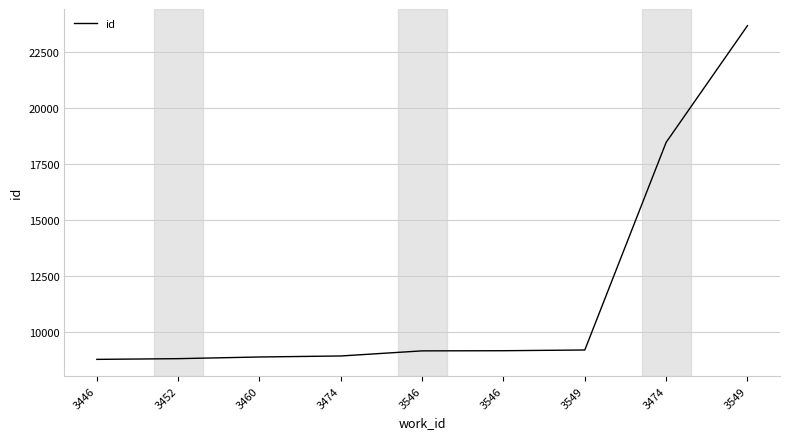

How many lines are shown in the chart?

1